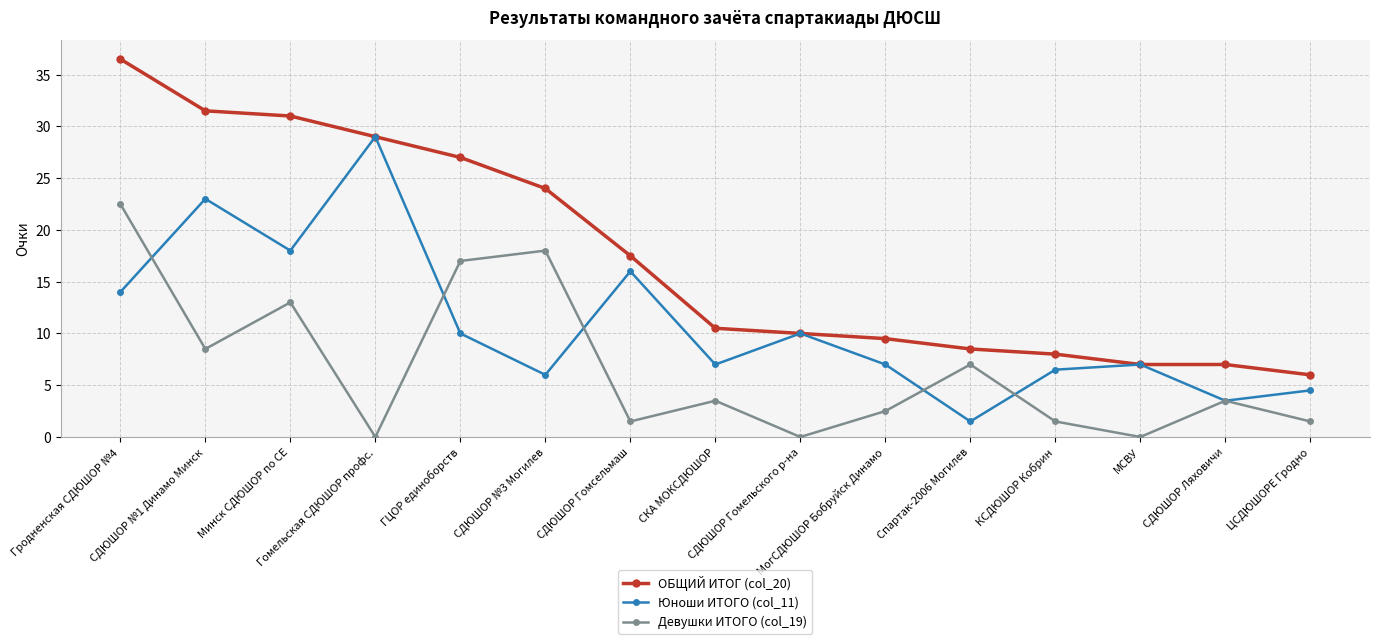

What is the label of the 13th point from the left?

МСВУ